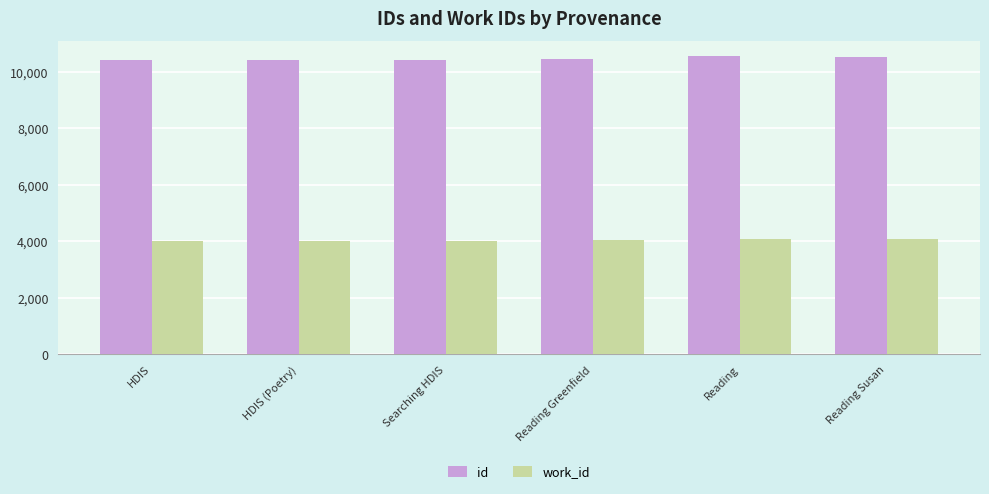

What is the value of the id bar at the 6th from the left?

10542